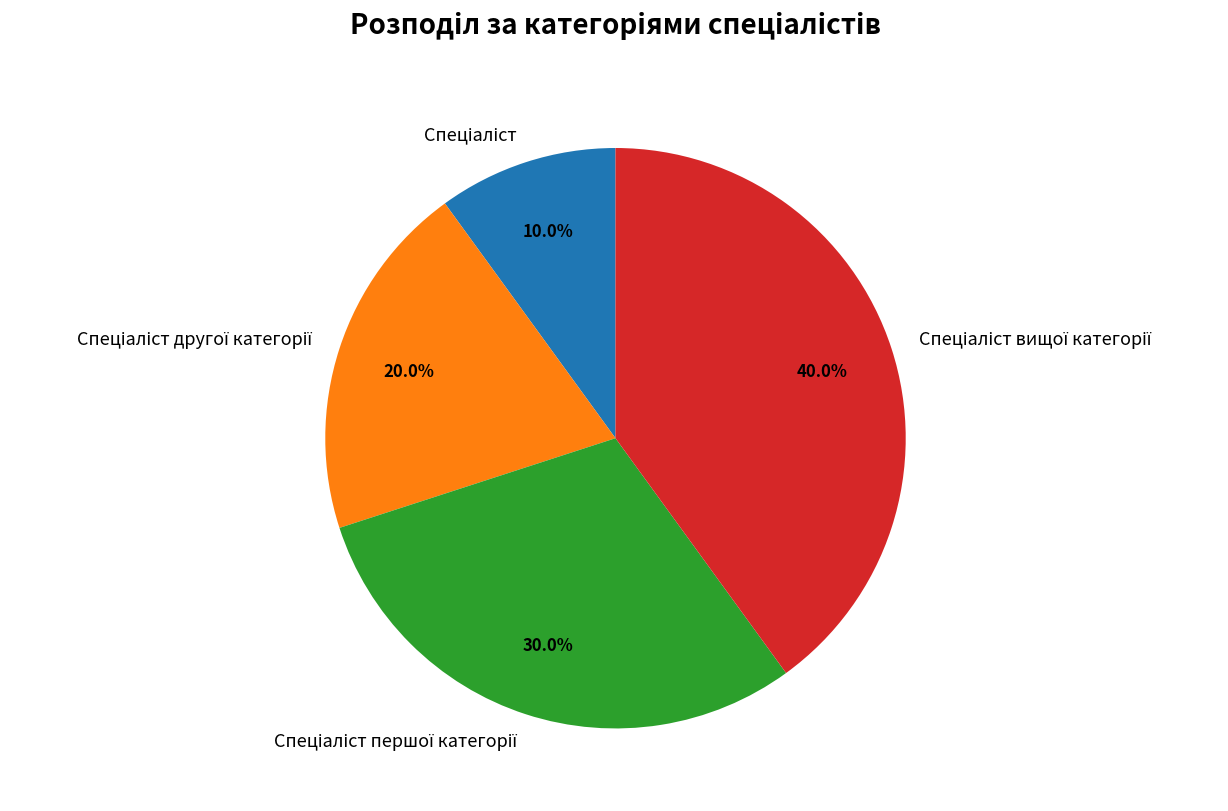

Is there a majority slice in this chart?

No